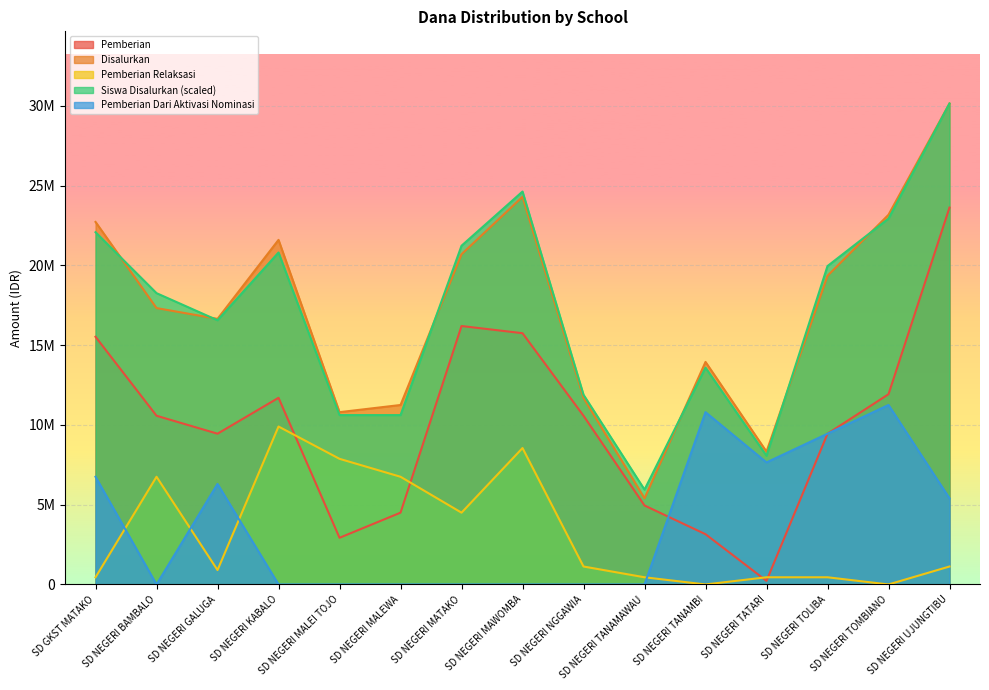

At which label is Disalurkan closest to 17775000?

SD NEGERI BAMBALO